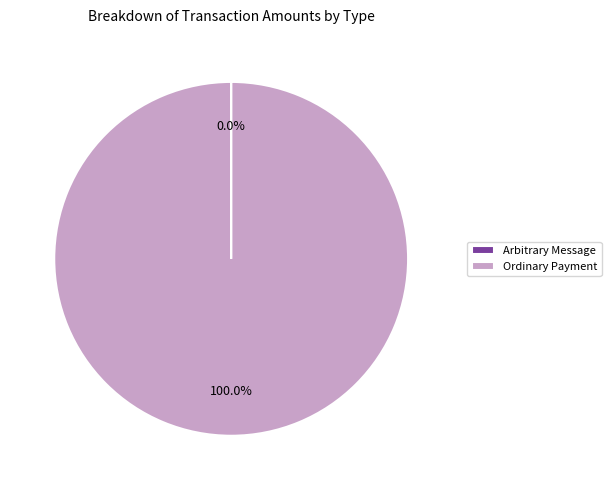

To the nearest percent, what is the average slice percentage?

50%